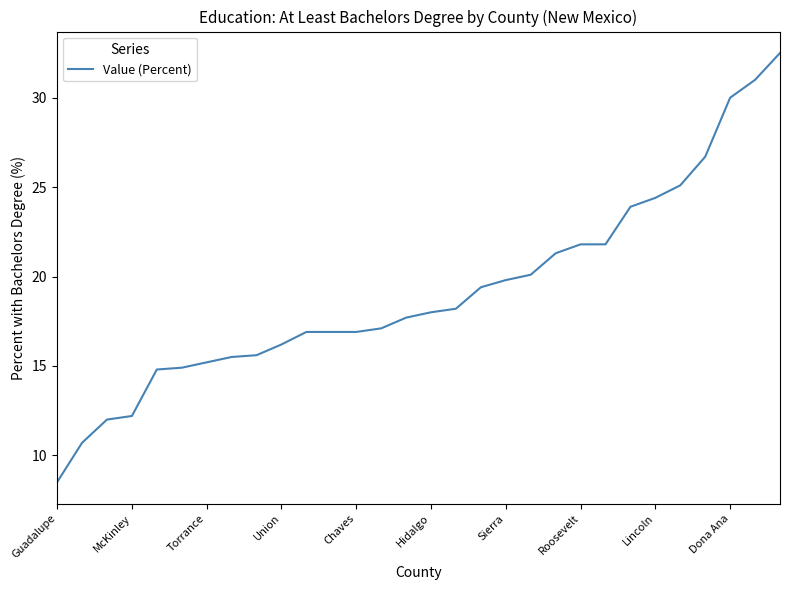

What is the maximum value shown in the chart?

32.5